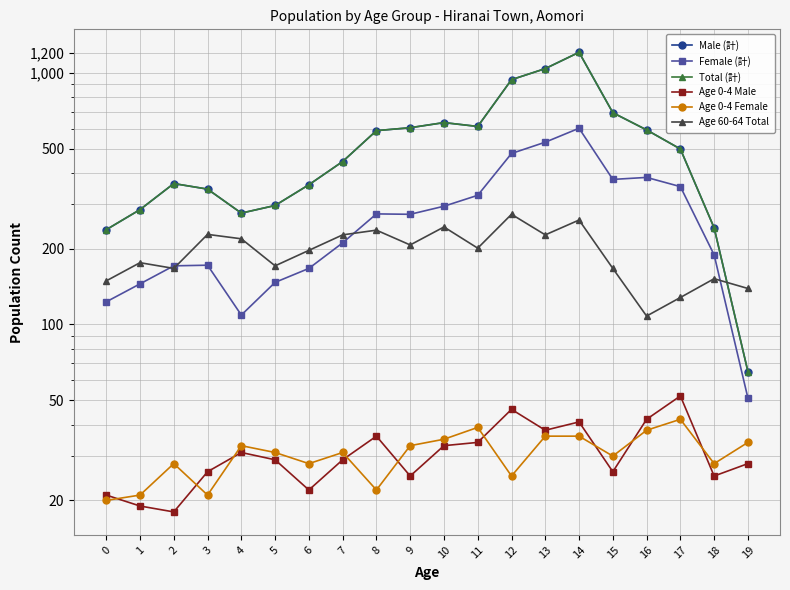

Reading left to right, list all the values displayed in this chart.

Male (計): 238	286	363	345	277	297	359	444	589	605	634	612	939	1039	1206	694	593	498	242	65
Female (計): 123	145	171	172	109	147	167	211	275	274	295	326	478	530	602	377	384	353	189	51
Total (計): 238	286	363	345	277	297	359	444	589	605	634	612	939	1039	1206	694	593	498	242	65
Age 0-4 Male: 21	19	18	26	31	29	22	29	36	25	33	34	46	38	41	26	42	52	25	28
Age 0-4 Female: 20	21	28	21	33	31	28	31	22	33	35	39	25	36	36	30	38	42	28	34
Age 60-64 Total: 149	176	167	228	219	171	197	227	237	207	244	201	274	227	260	167	108	128	152	139